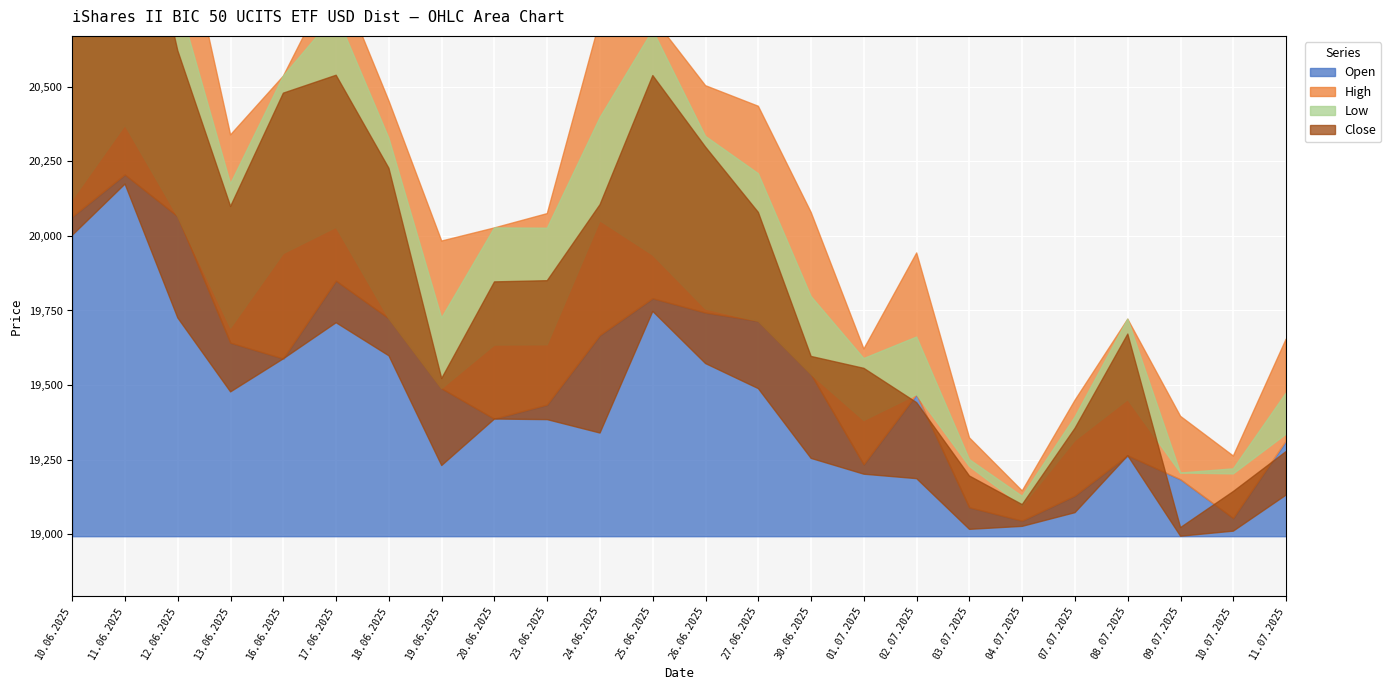

Count the number of categories in the chart.

24